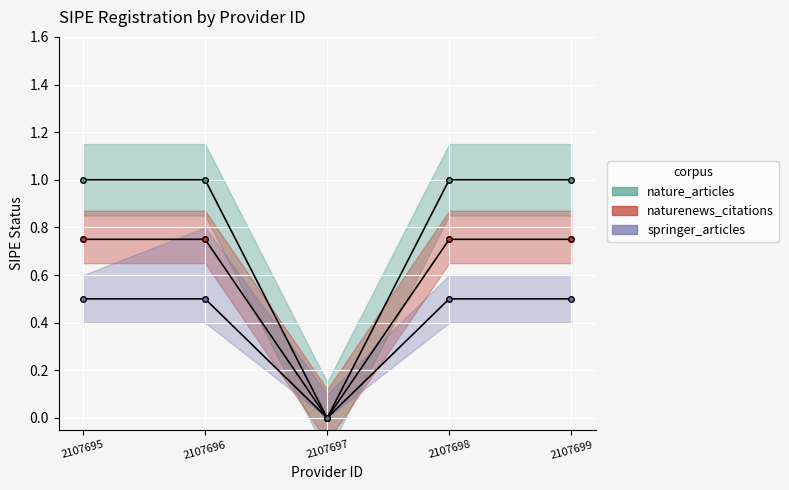

At how many categories does at least one series exceed 0?

4